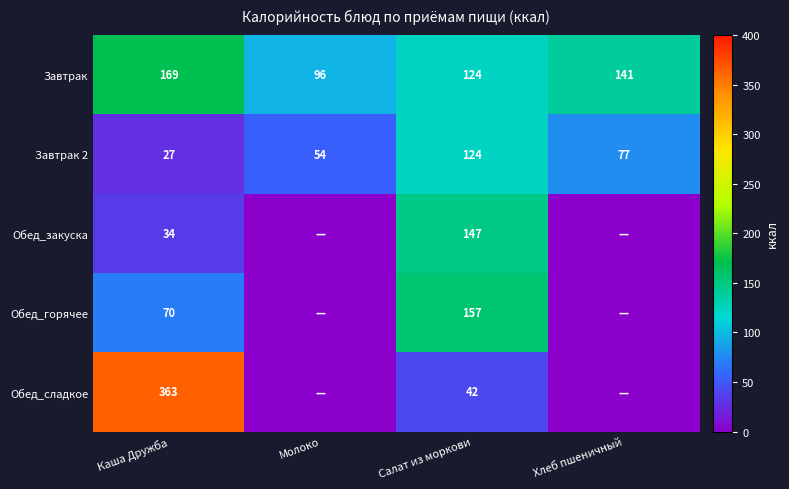

True or false: Завтрак 2 has a value of 35 at Молоко.

False